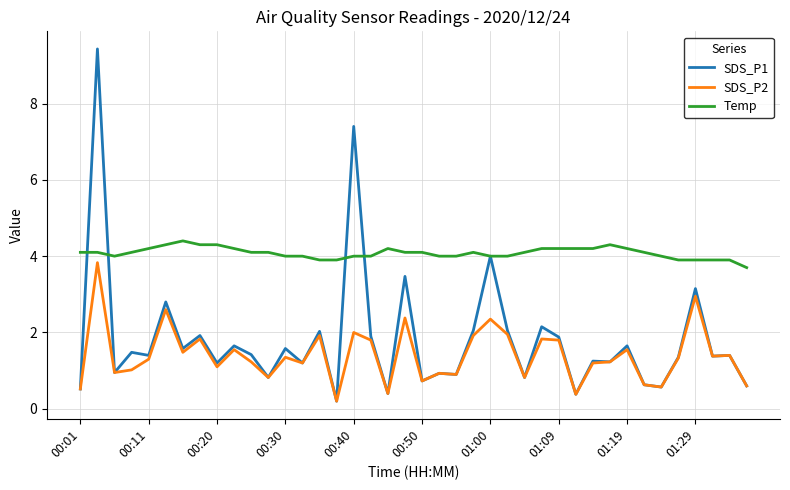

What is the greatest value displayed?

9.4